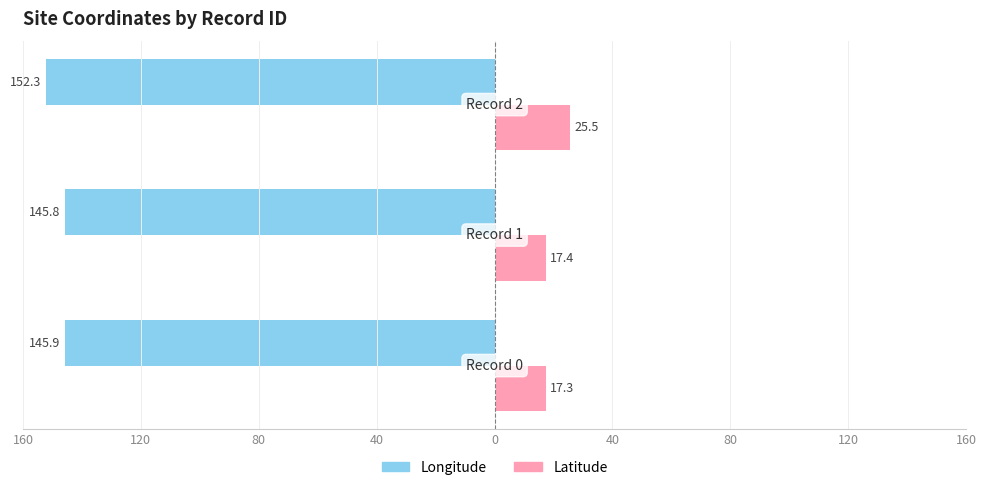

What is the minimum value shown in the chart?

-152.3